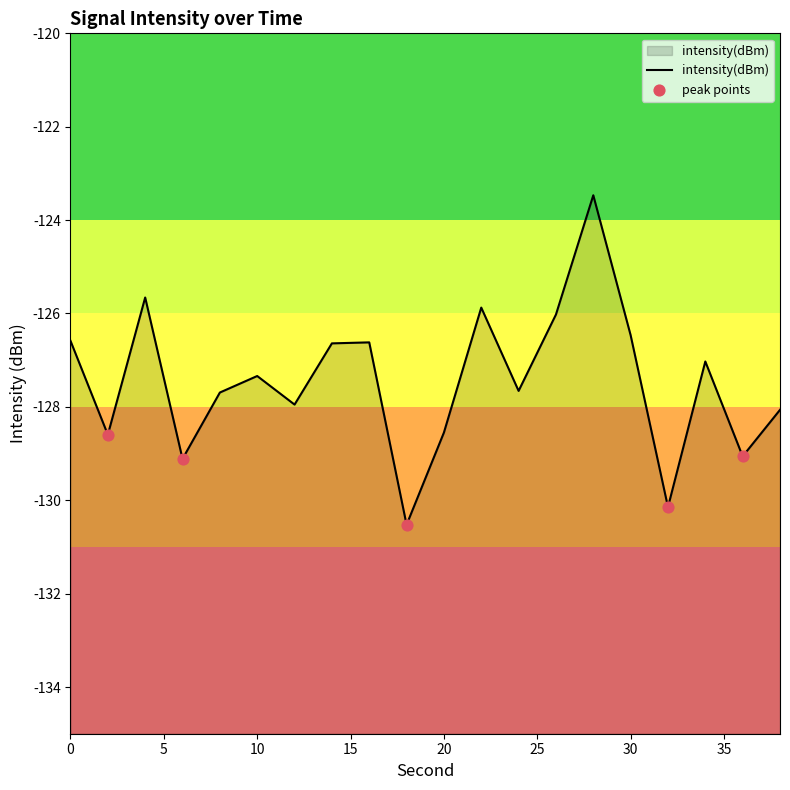

Between 22 and 14, which is larger?

22